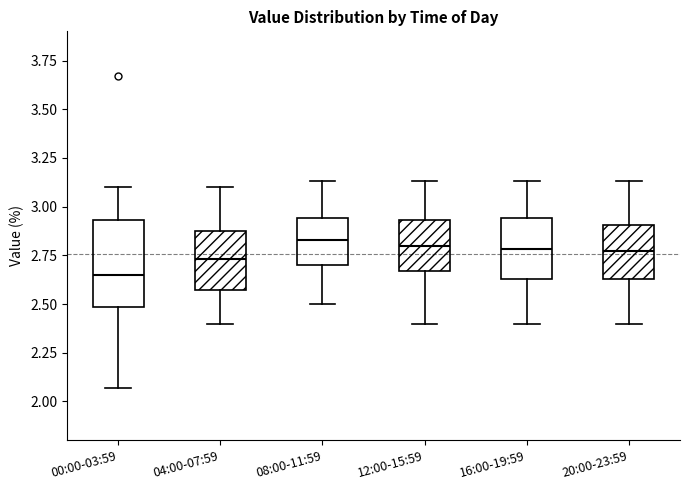

Reading left to right, read every box against the y-axis: the position of its median line, the range the box covers, and the ends of its whiskers. The values are not printed on the chart, so give them approximately, as read against the axis.

00:00-03:59: median 2.65, box 2.50 to 2.95, whiskers 2.05 to 3.10
04:00-07:59: median 2.75, box 2.55 to 2.90, whiskers 2.40 to 3.10
08:00-11:59: median 2.85, box 2.70 to 2.95, whiskers 2.50 to 3.15
12:00-15:59: median 2.80, box 2.65 to 2.95, whiskers 2.40 to 3.15
16:00-19:59: median 2.80, box 2.65 to 2.95, whiskers 2.40 to 3.15
20:00-23:59: median 2.75, box 2.65 to 2.90, whiskers 2.40 to 3.15